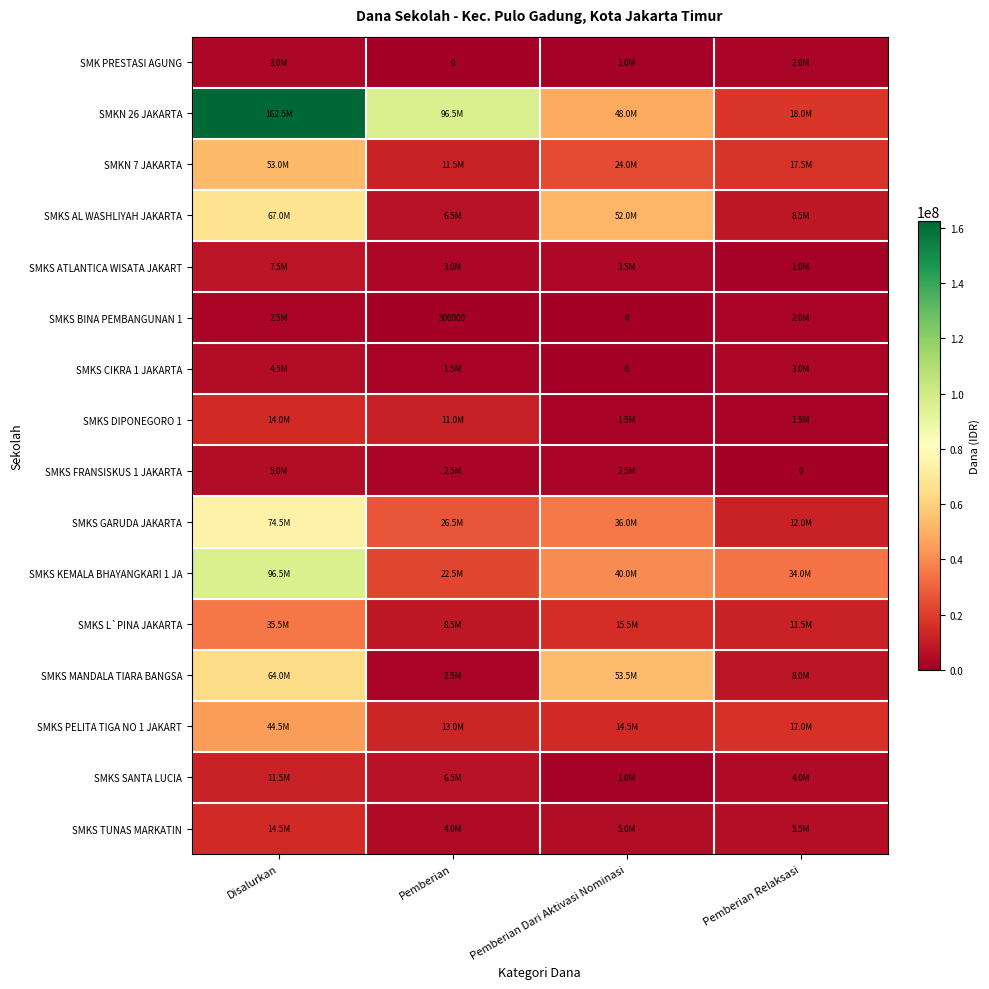

Where is SMKS CIKRA 1 JAKARTA nearest to the value 2250000?

Pemberian